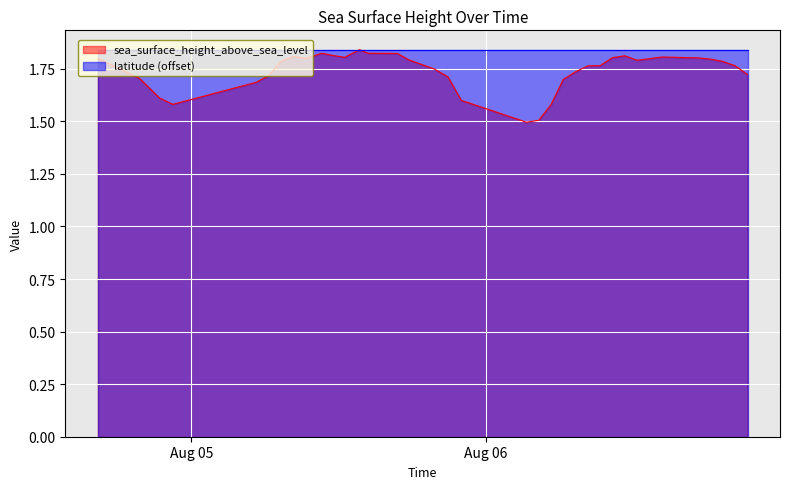

Reading left to right, what are all the values shown in this chart?

1.8	1.7	1.7	1.6	1.6	1.7	1.7	1.8	1.8	1.8	1.8	1.8	1.8	1.8	1.8	1.8	1.8	1.7	1.7	1.6	1.6	1.5	1.5	1.6	1.7	1.7	1.8	1.8	1.8	1.8	1.8	1.8	1.8	1.8	1.8	1.8	1.8	1.8	1.8	1.7